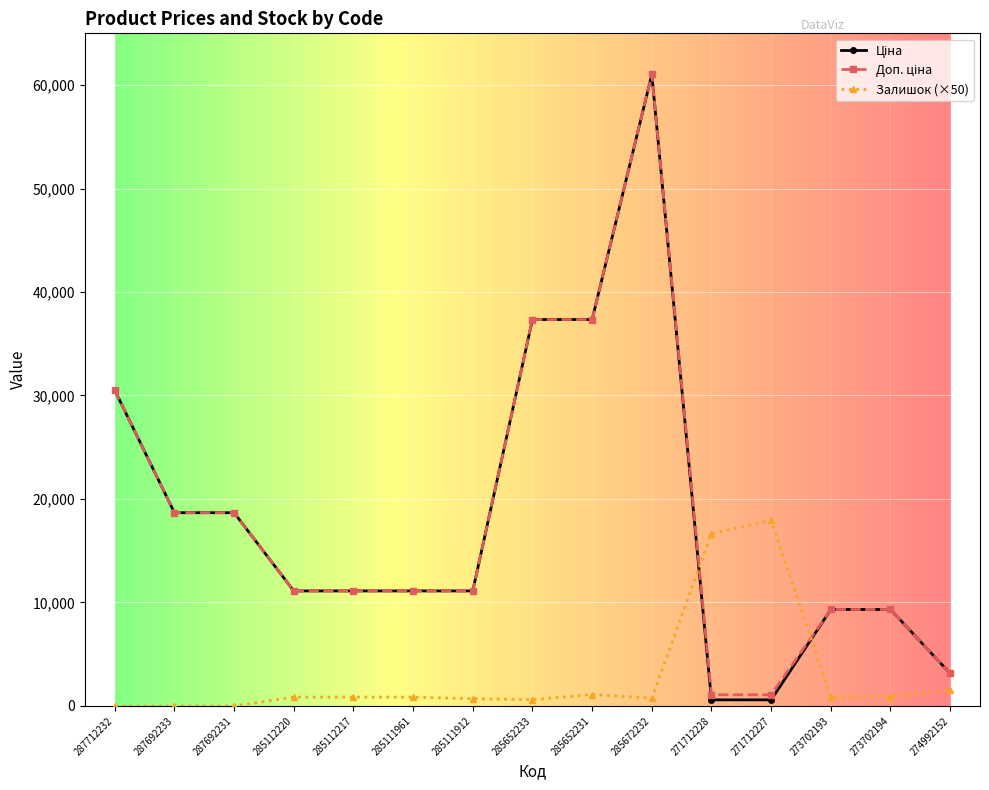

What is the greatest value displayed?

61024.7